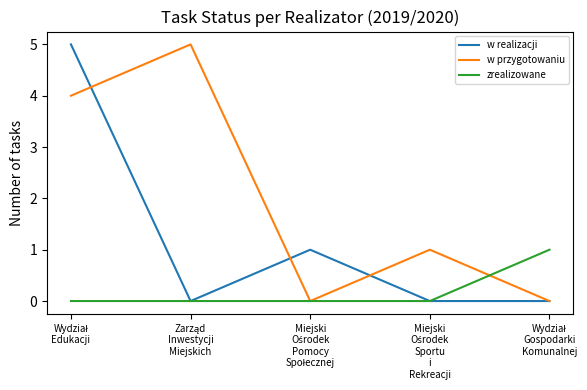

How many lines are shown in the chart?

3